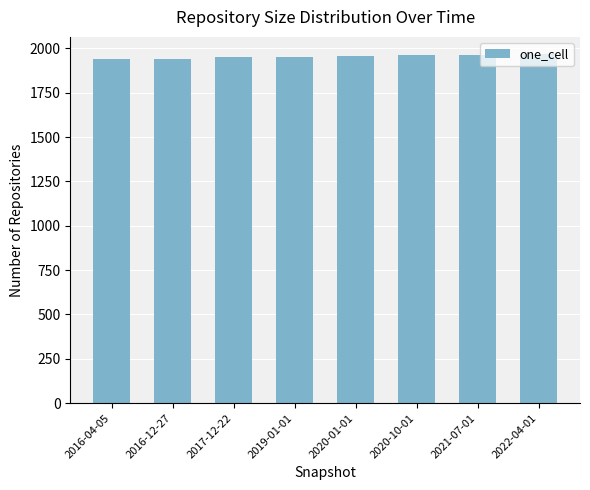

The chart shows a value of 1951 at 2017-12-22. True or false?

True